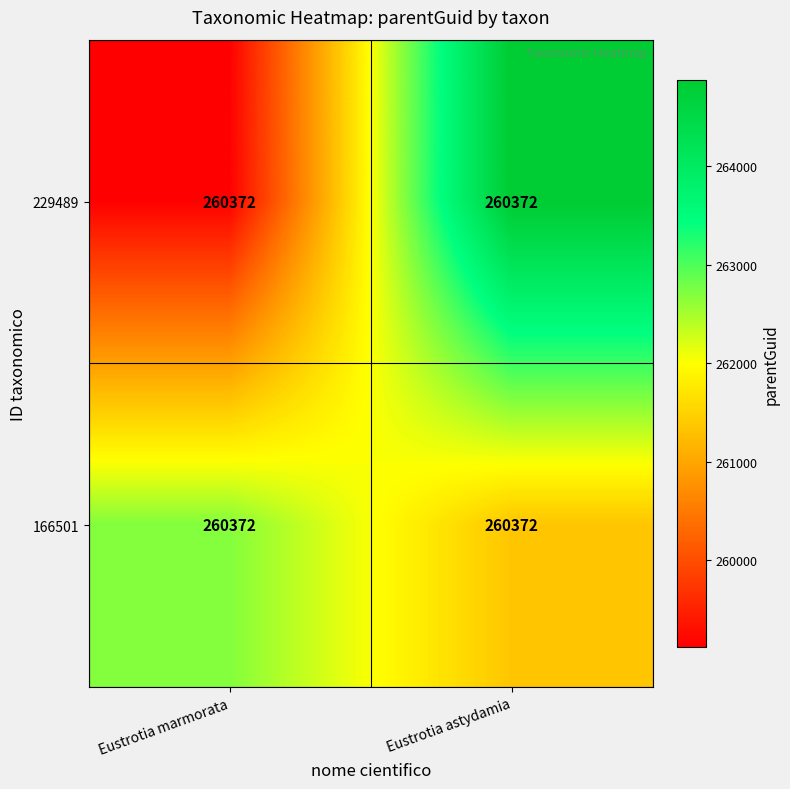

What is the total value across all series at Eustrotia marmorata?

521809.3